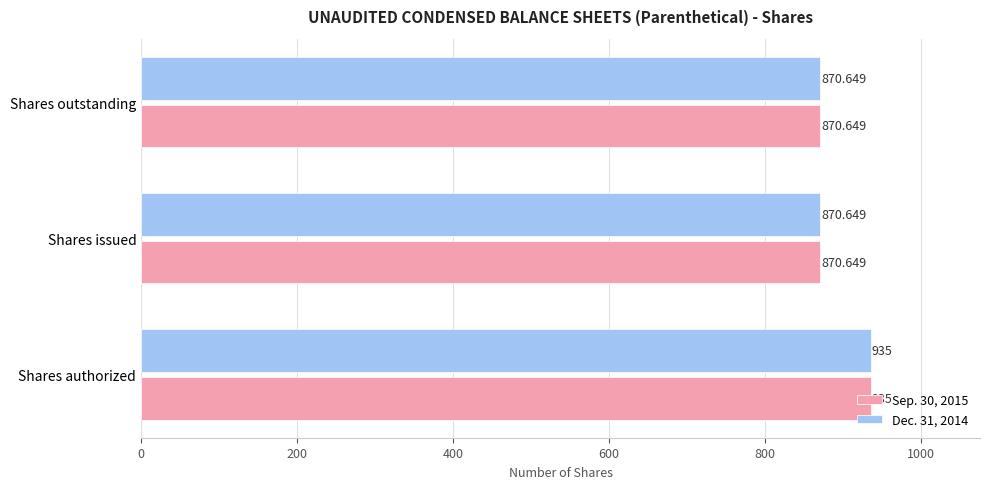

Which category has the highest value in the Dec. 31, 2014 series?

Shares authorized